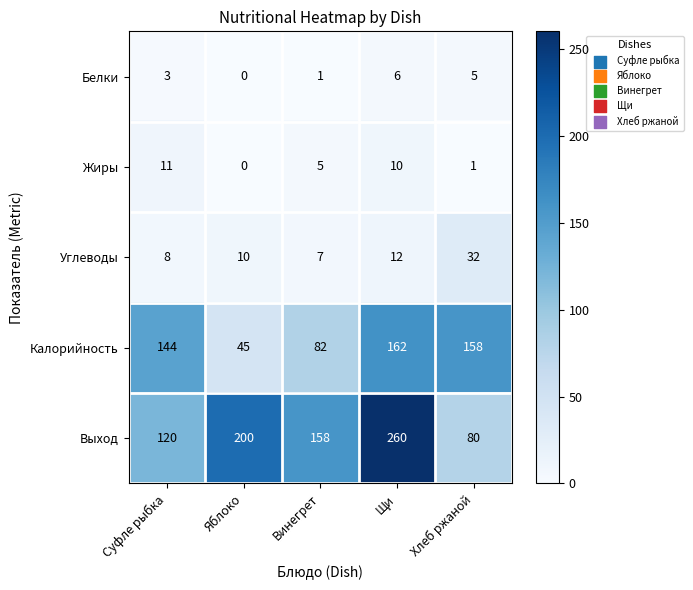

Is it true that Углеводы equals 10 at Яблоко?

True